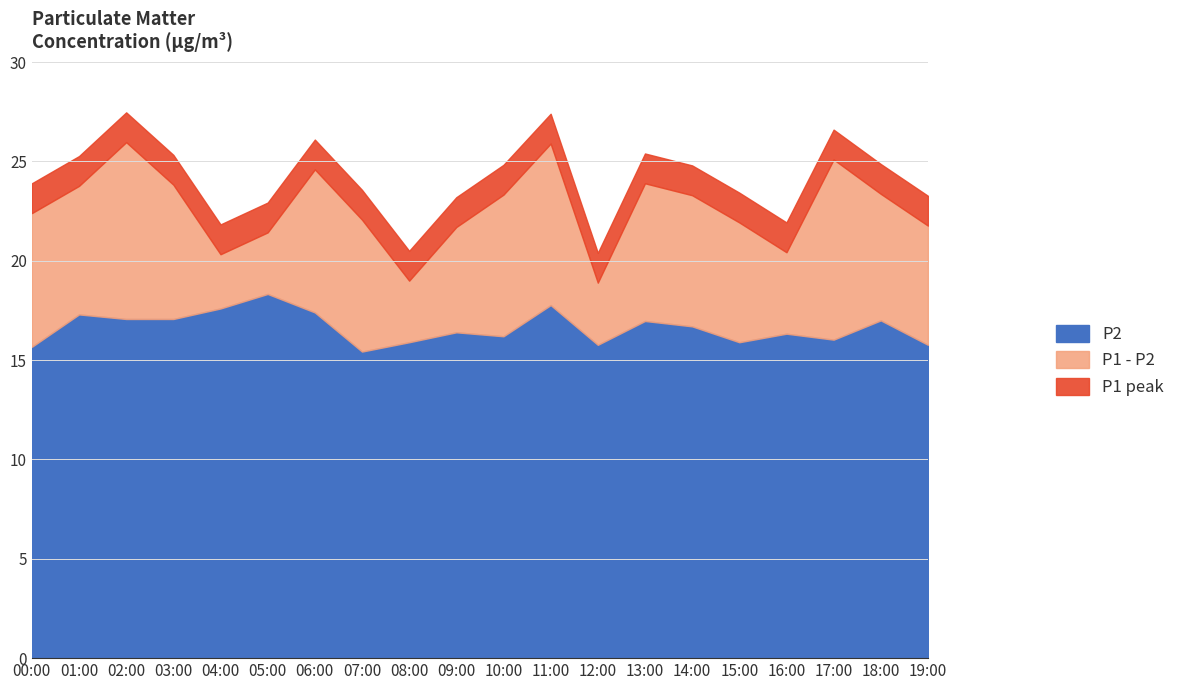

What is the minimum value for P2?

15.4